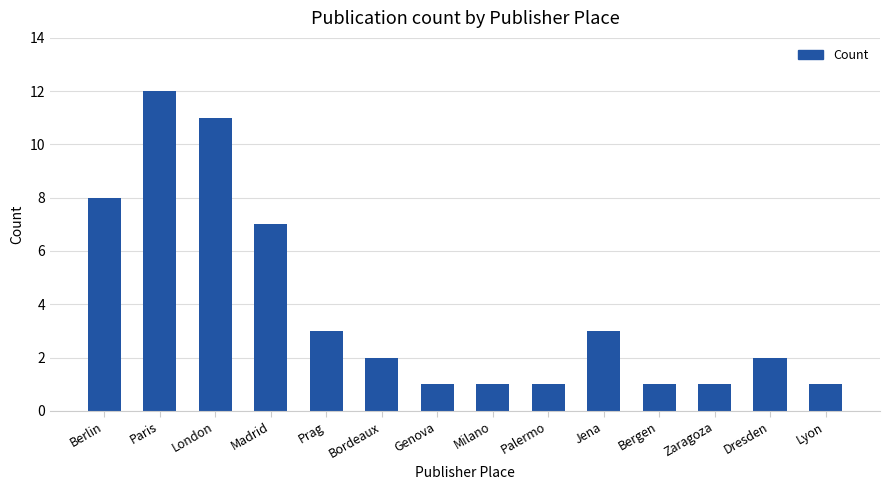

What is the sum of the values at Bergen and Madrid?

8